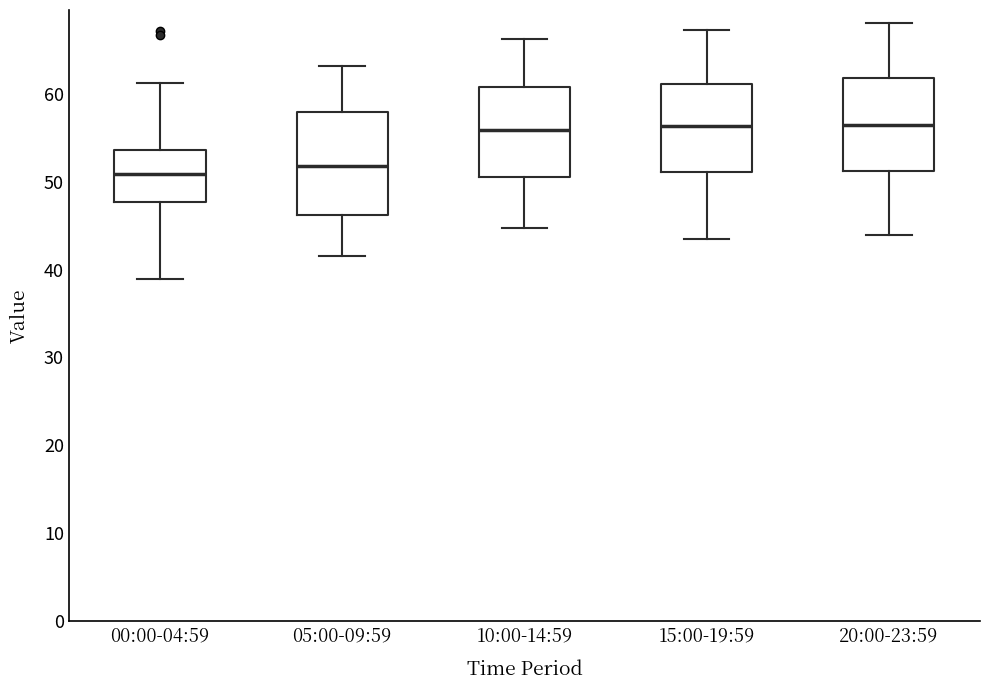

Comparing the boxes themselves (not the whiskers), which one is the tallest?

05:00-09:59